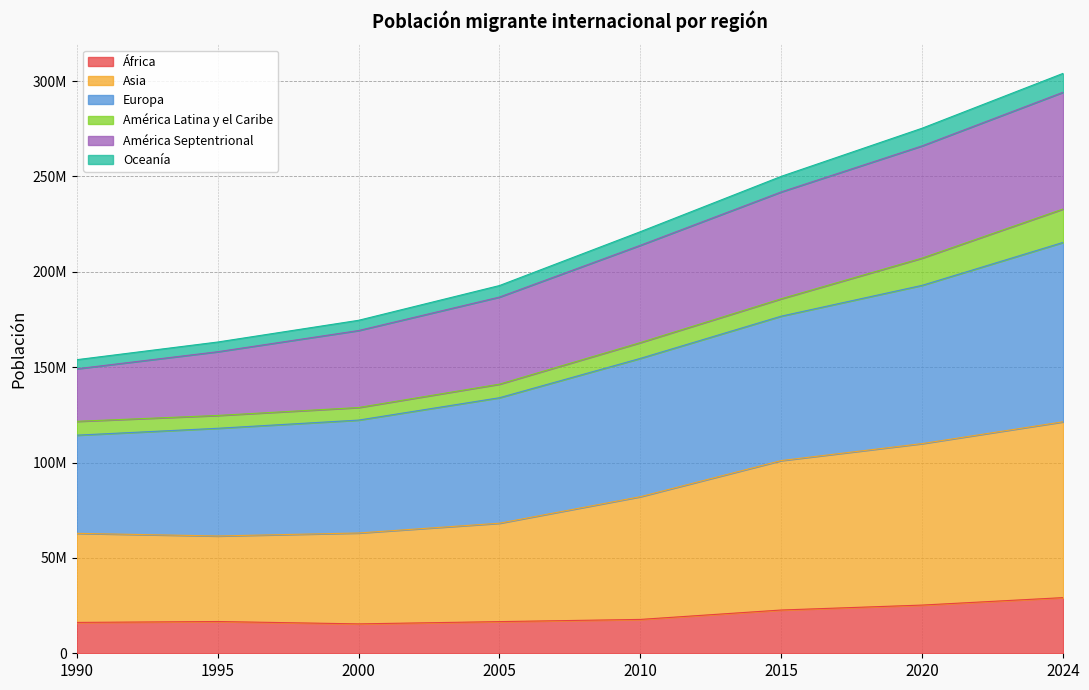

True or false: Europa and Oceanía intersect in this chart.

False